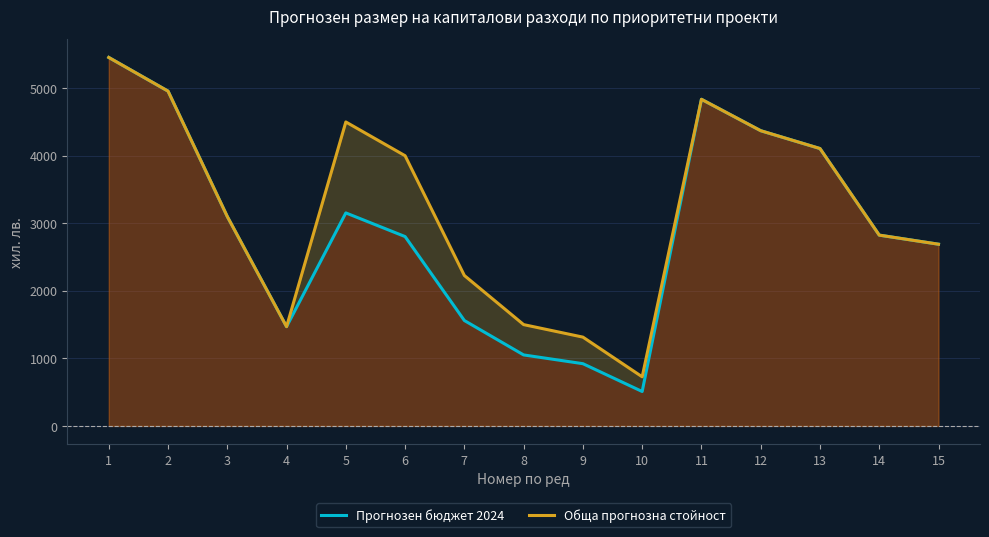

What are all the series names shown in the legend?

Прогнозен бюджет 2024, Обща прогнозна стойност